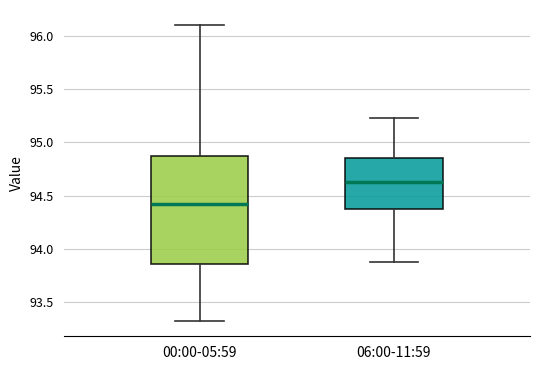

Reading left to right, read every box against the y-axis: the position of its median line, the range the box covers, and the ends of its whiskers. The values are not printed on the chart, so give them approximately, as read against the axis.

00:00-05:59: median 94.45, box 93.85 to 94.85, whiskers 93.30 to 96.10
06:00-11:59: median 94.65, box 94.35 to 94.85, whiskers 93.90 to 95.25